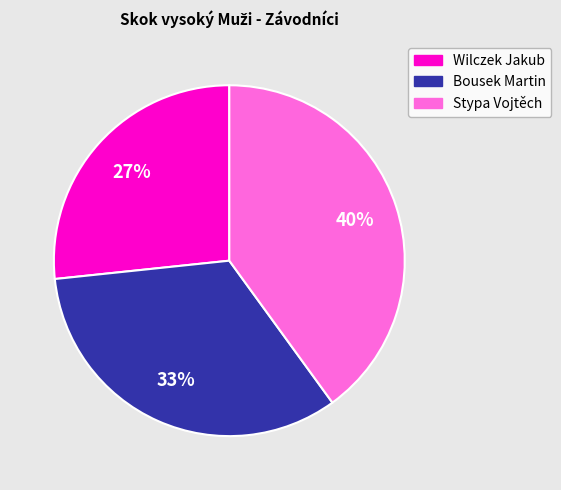

To the nearest percent, what portion does Stypa Vojtěch represent?

40%